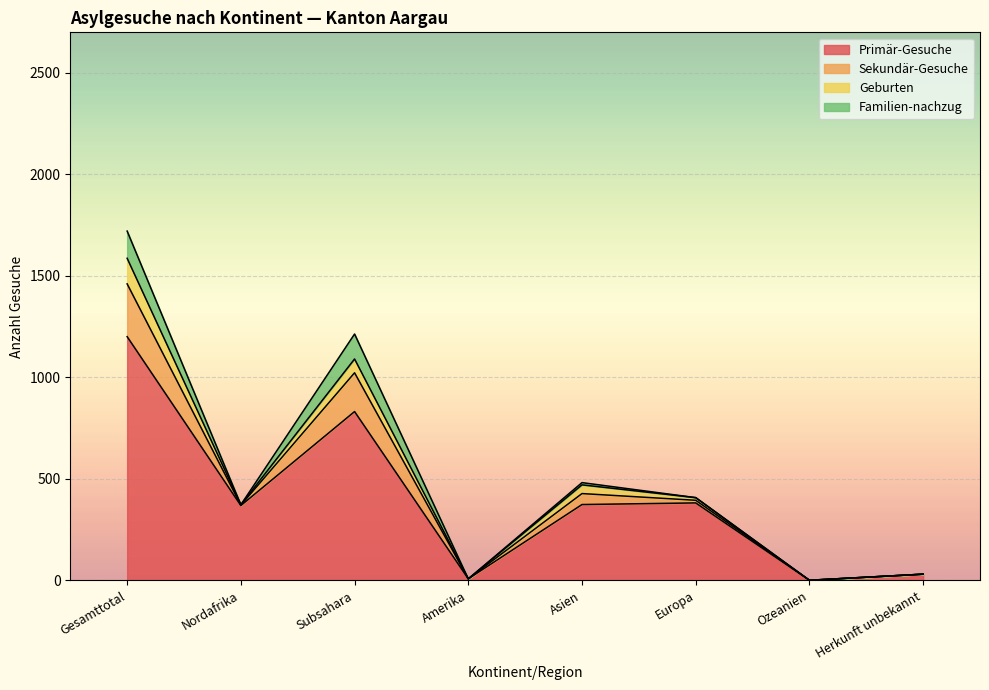

At which label does Primär-Gesuche first exceed 374?

Gesamttotal